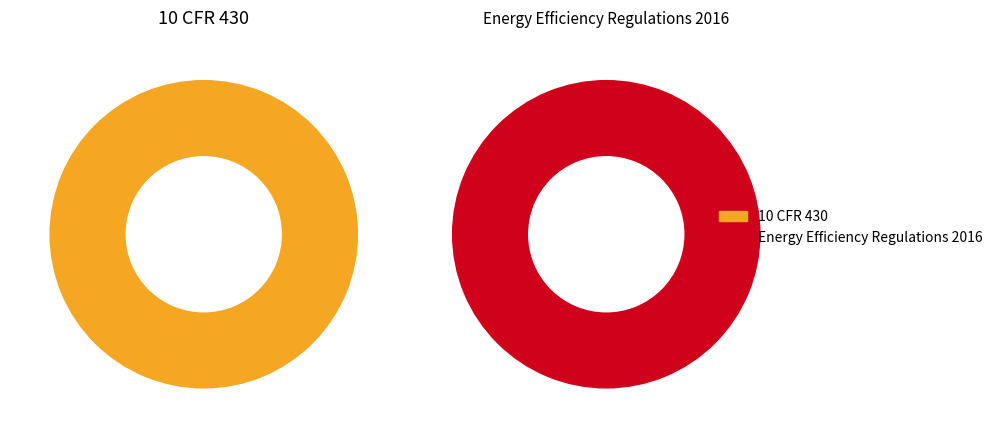

Does any single category account for the majority?

Yes